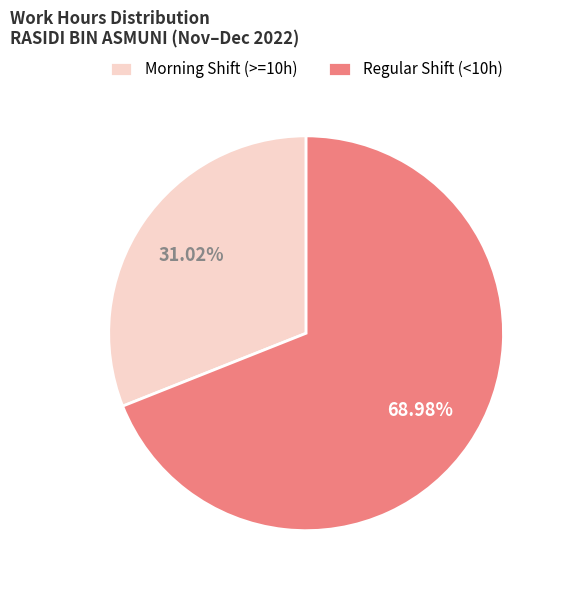

Rank the categories by value from lowest to highest.

Morning Shift (>=10h), Regular Shift (<10h)